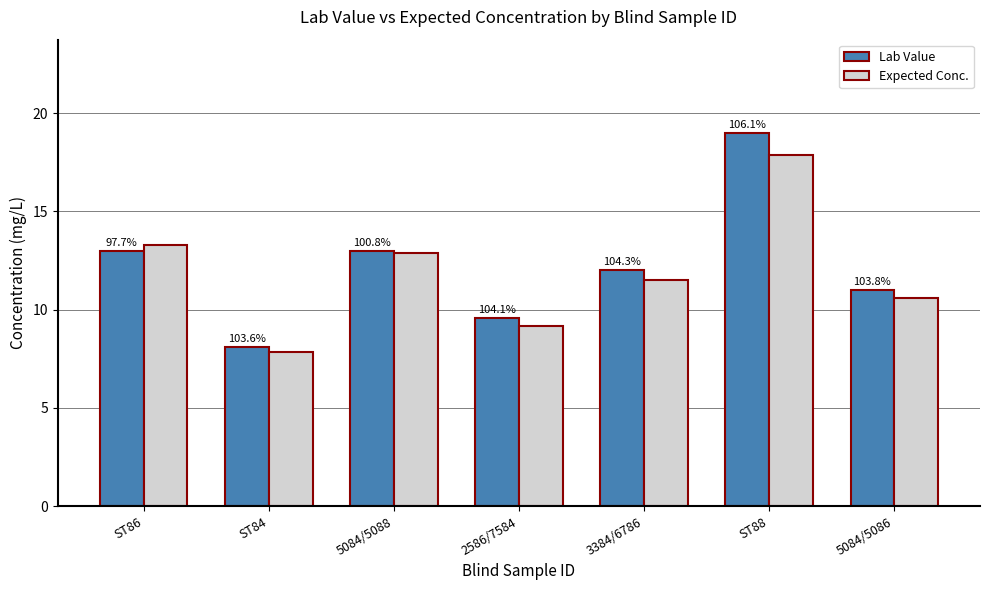

Does the chart contain stacked bars?

No